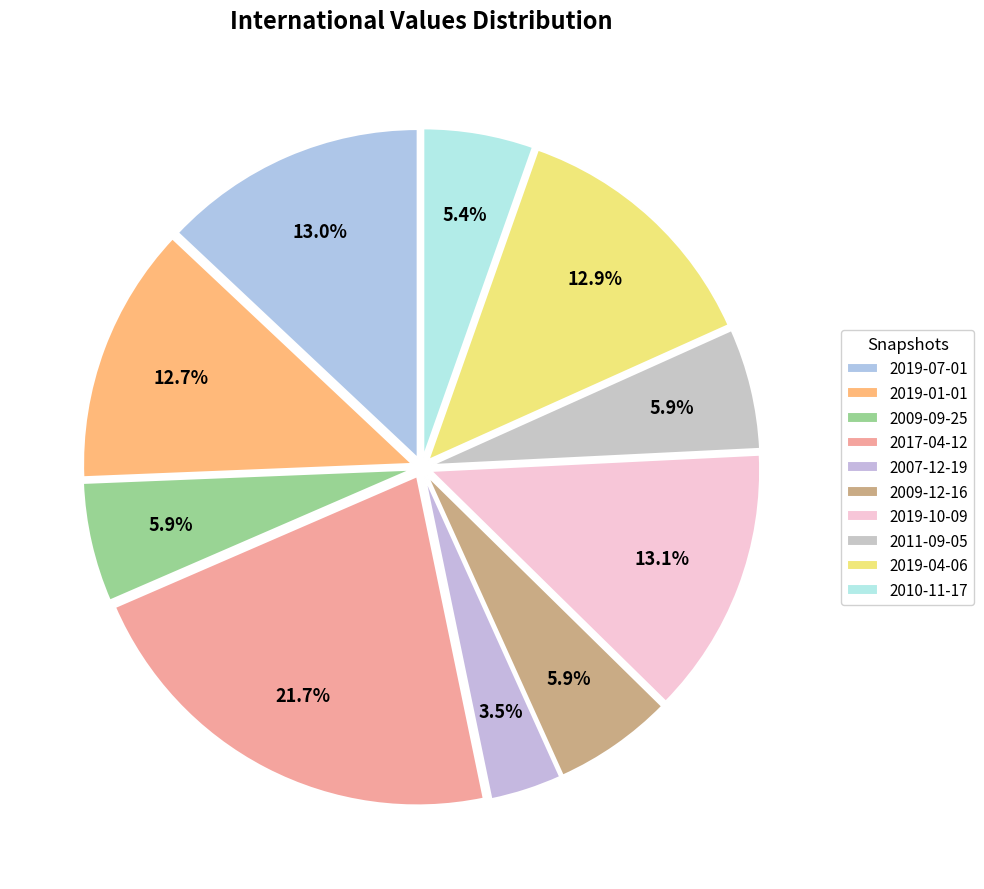

What is the smallest slice in the pie chart?

2007-12-19